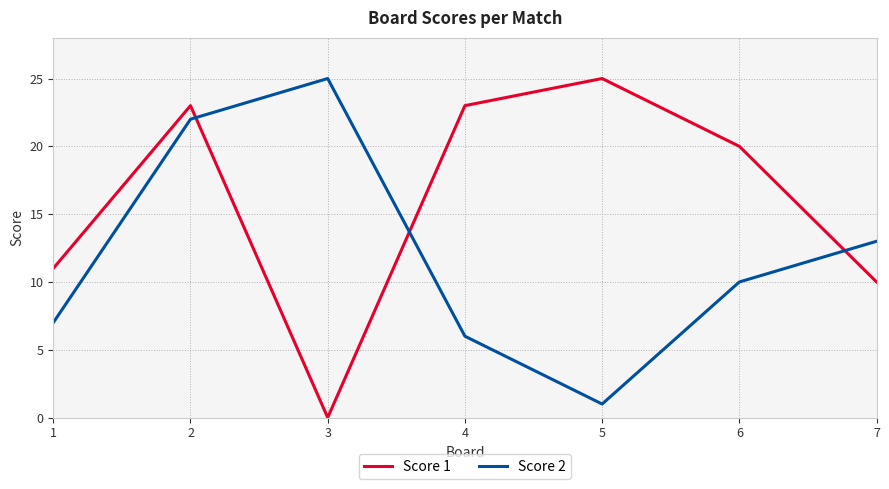

True or false: Score 1 and Score 2 cross at least once.

True